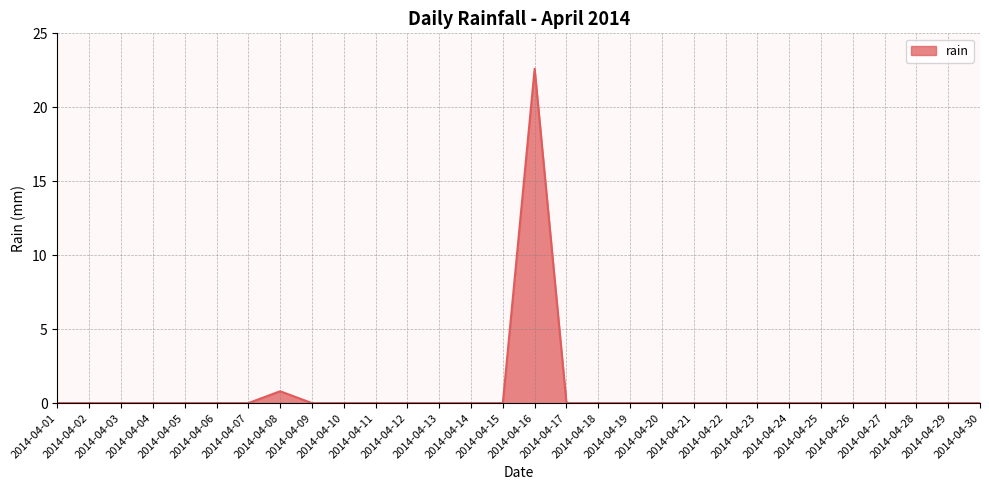

The value at 2014-04-03 is 0.0. True or false?

True